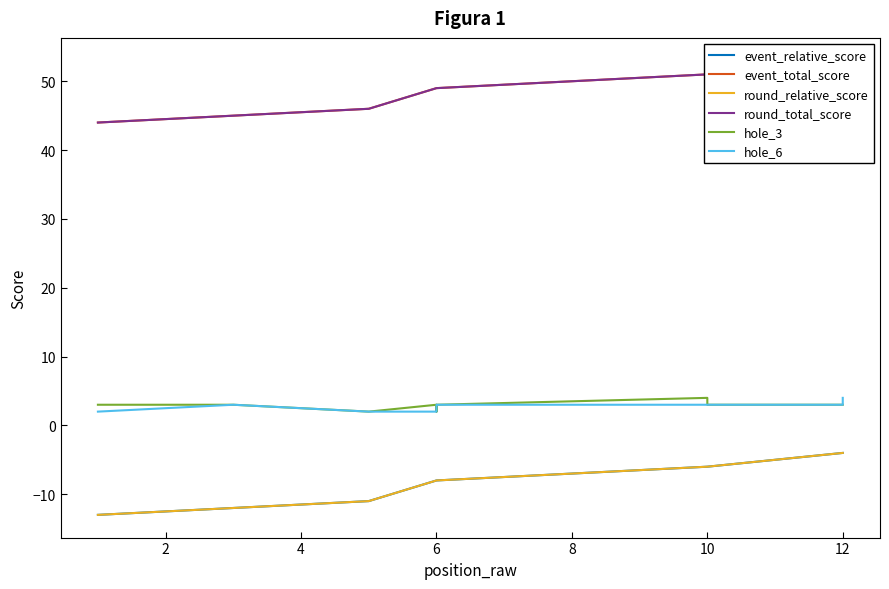

What is the lowest value of the hole_3 series?

2